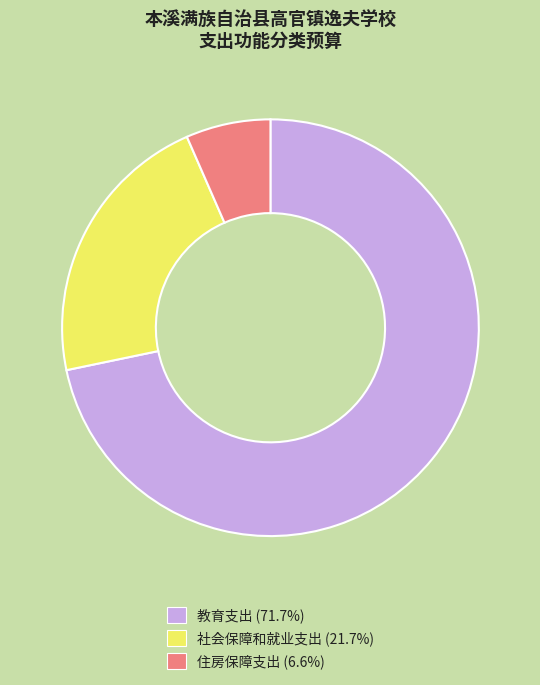

Between 教育支出 and 社会保障和就业支出, which is larger?

教育支出